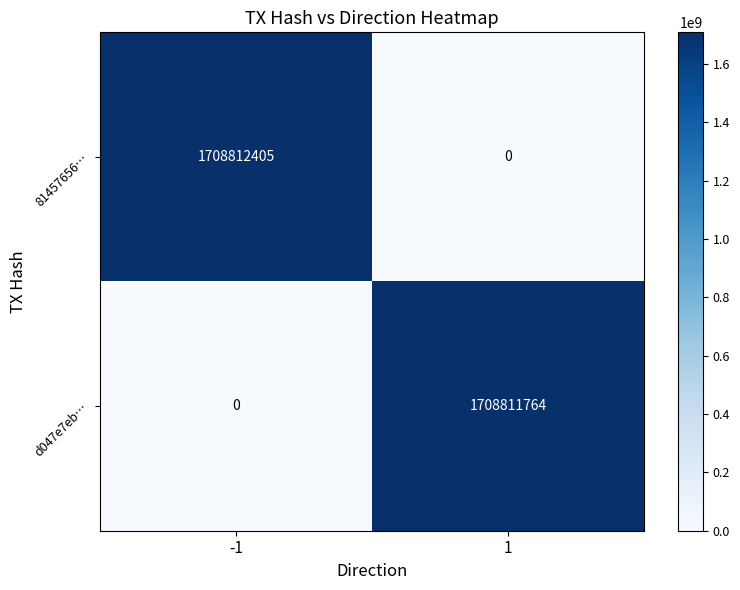

What is the difference between the highest and lowest values at -1?

1708812405